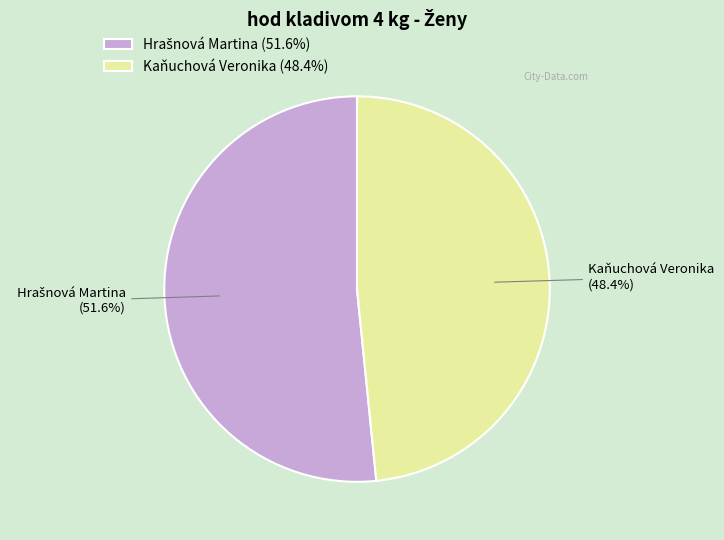

Is there any slice that represents more than half of the pie?

Yes